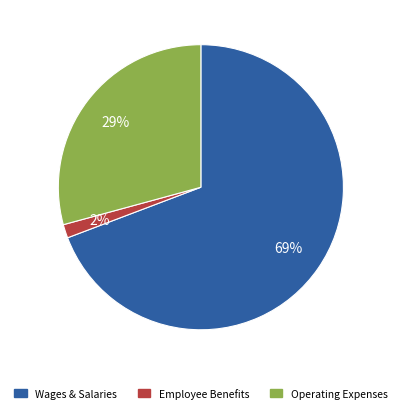

Does any single category account for the majority?

Yes